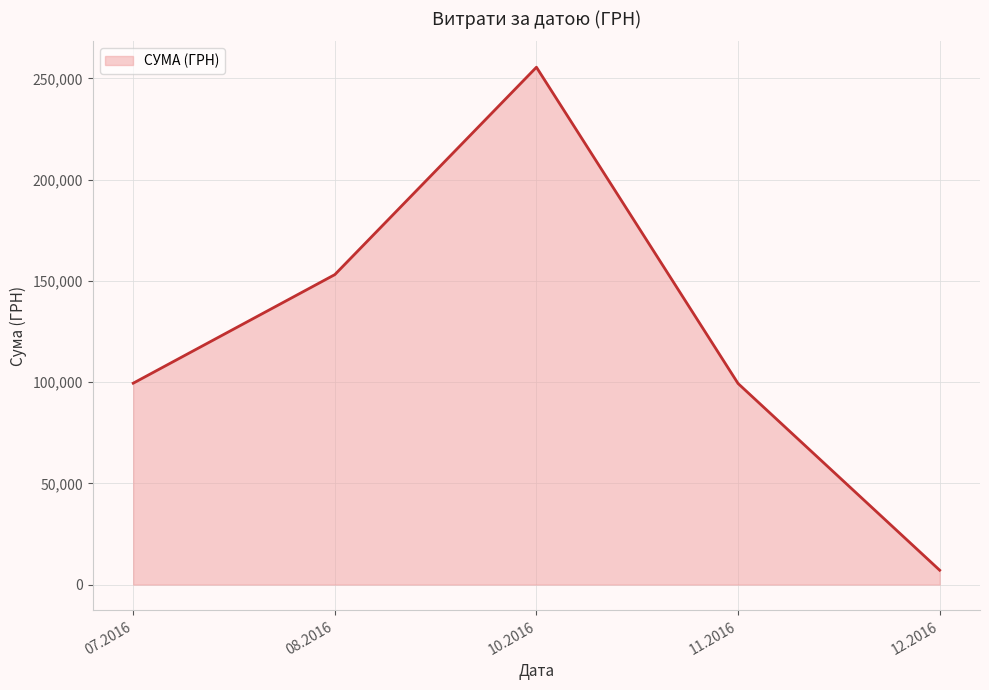

Is it true that the value at 10.2016 is 255550.2?

True